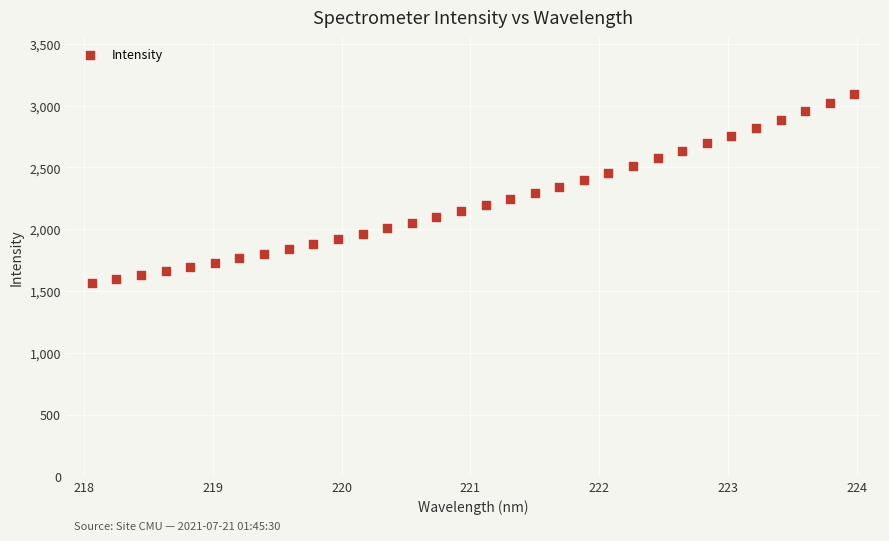

What is the range of X values (max minus min)?

5.9